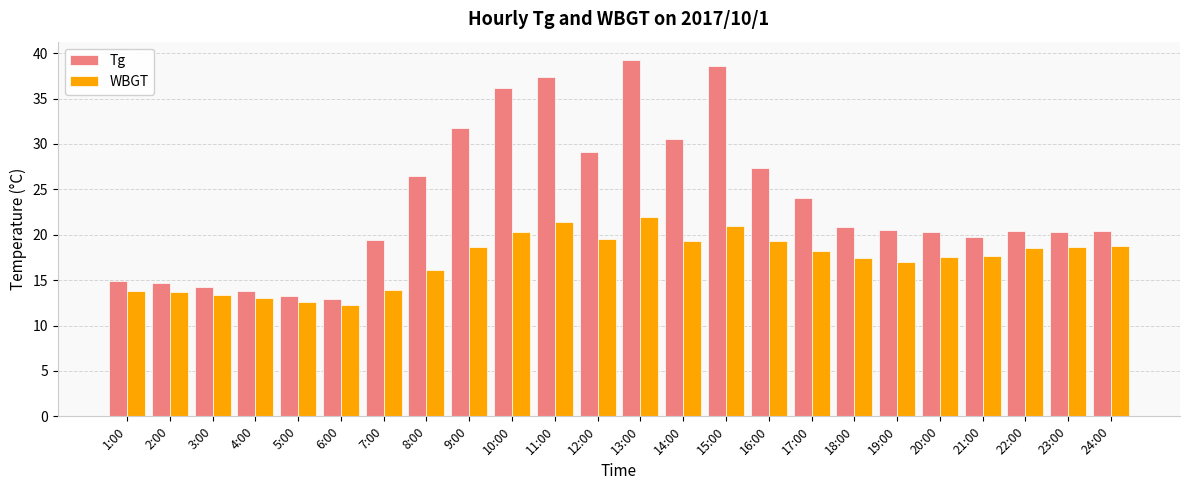

The value of WBGT at 5:00 is 12.6. True or false?

True